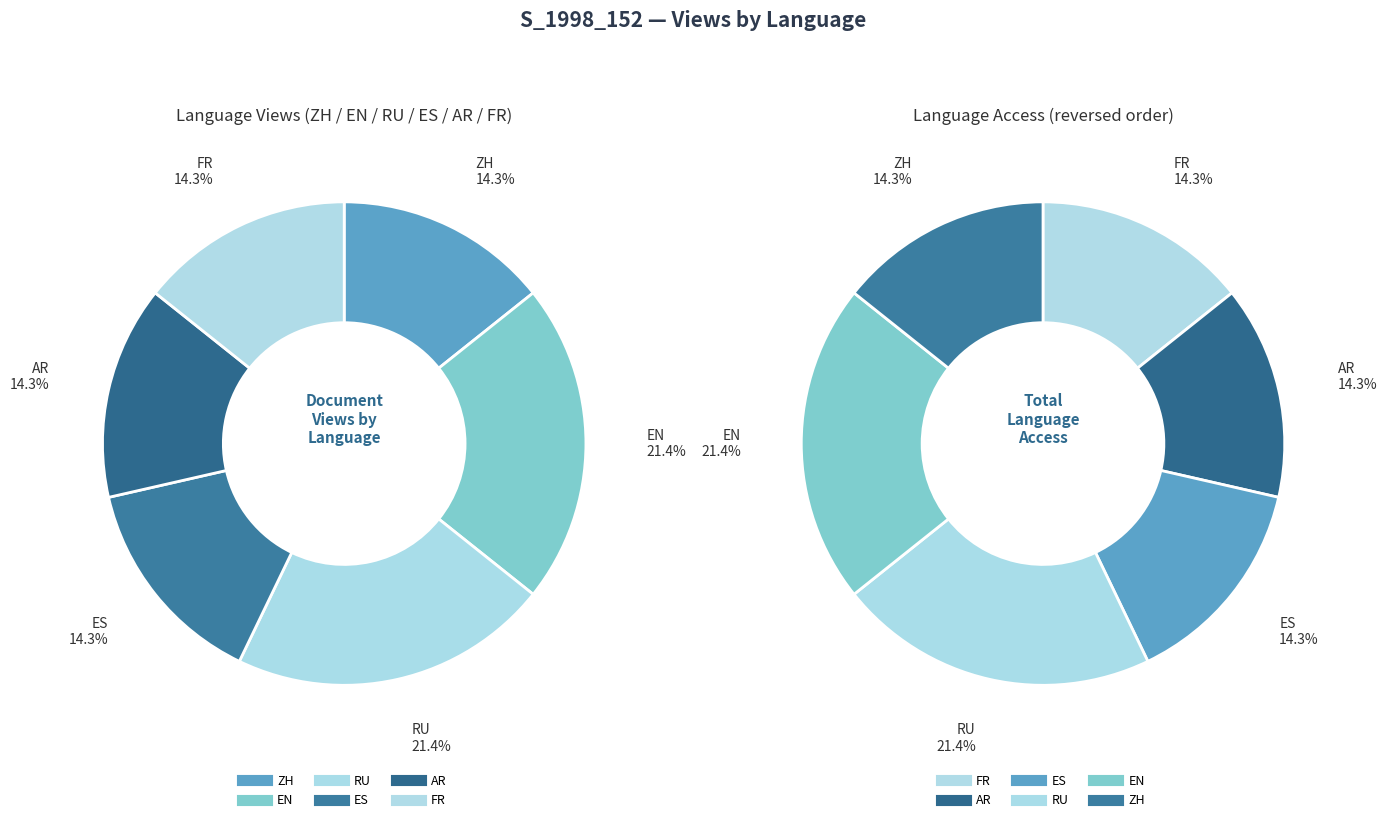

To the nearest percent, what percentage of the pie is EN?

21%